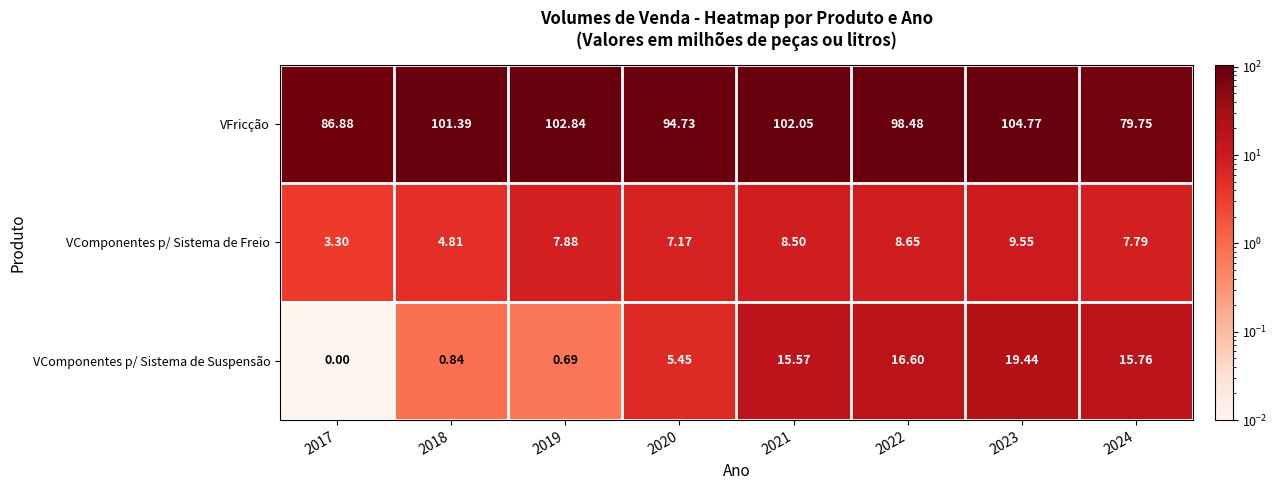

Rank the series by their maximum value, from highest to lowest.

VFricção, VComponentes p/ Sistema de Suspensão, VComponentes p/ Sistema de Freio